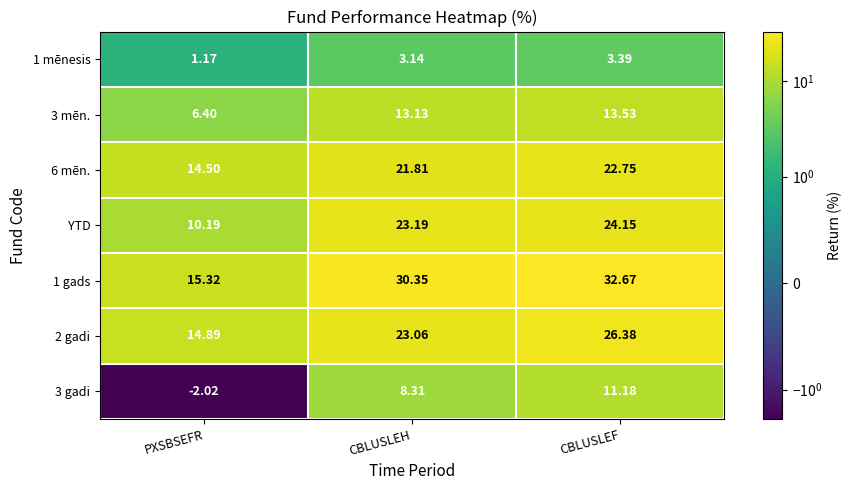

Which series has the widest spread of values?

1 gads